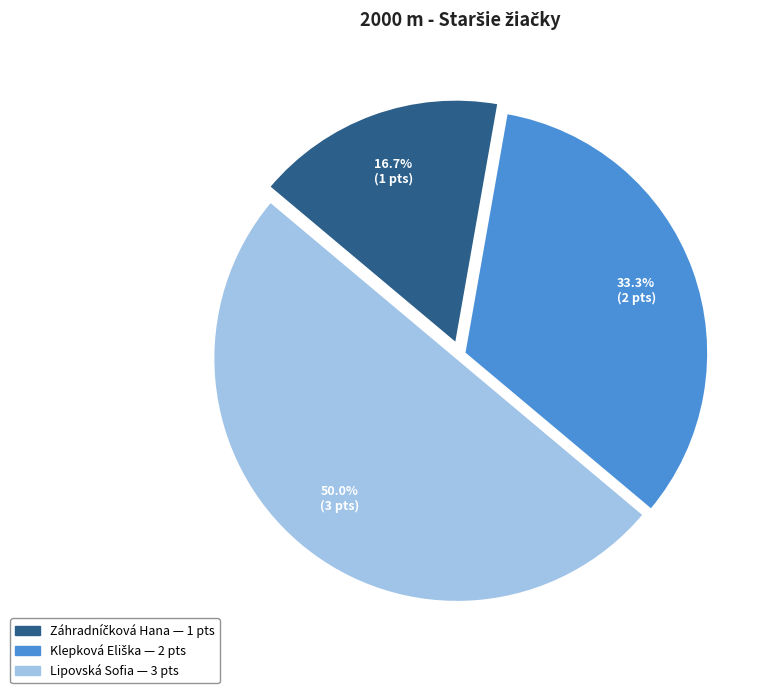

What is the largest slice in the pie chart?

Lipovská Sofia